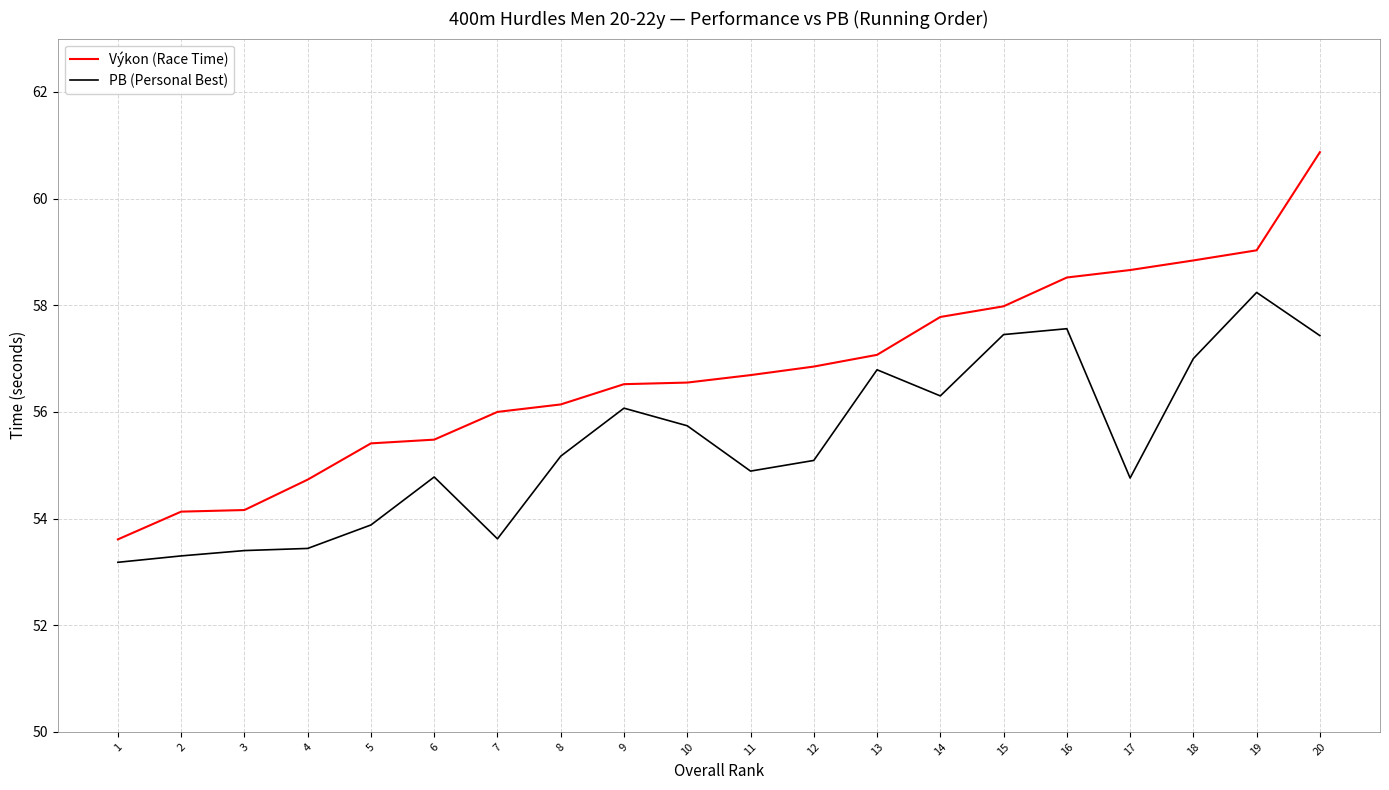

What is the difference between the second highest and minimum values in the Výkon (Race Time) series?

5.4